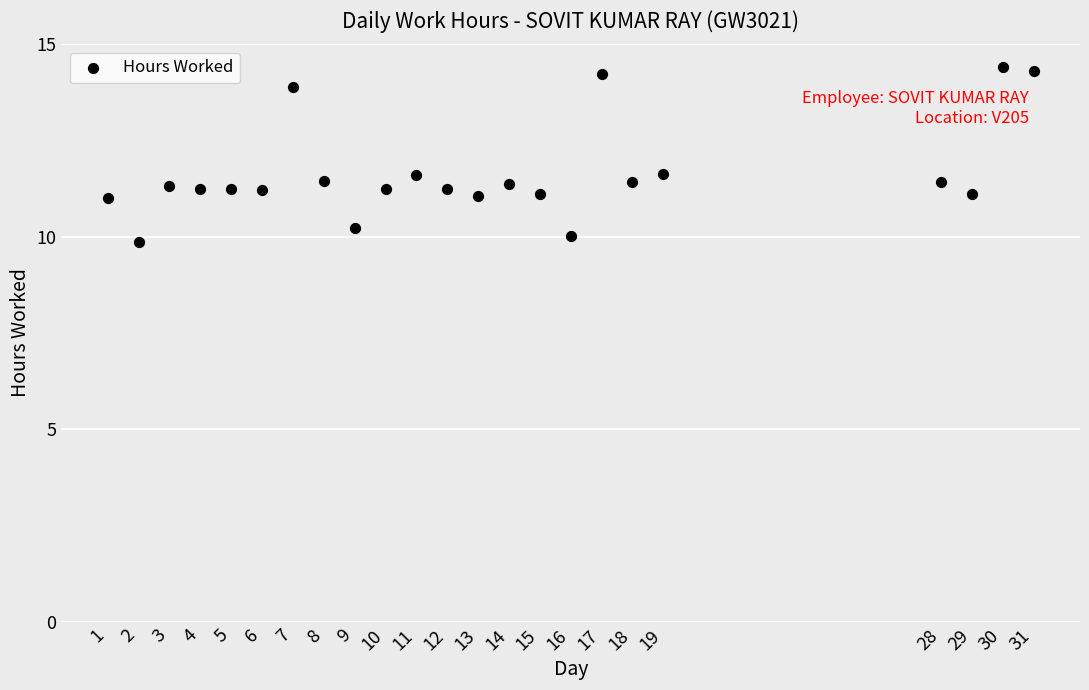

What is the range of X values (max minus min)?

30.0